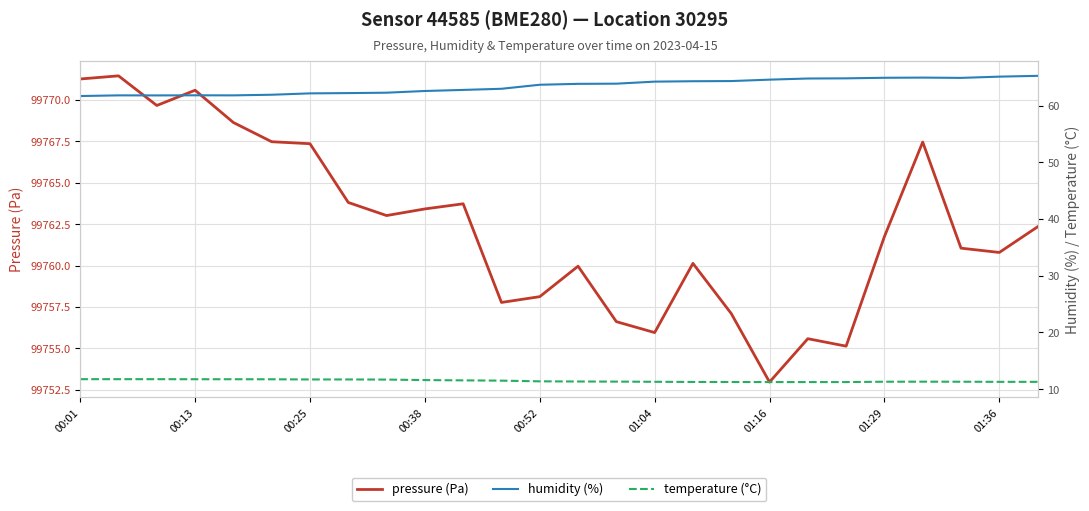

Reading left to right, list all the values displayed in this chart.

pressure (Pa): 99771.3	99771.5	99769.7	99770.6	99768.6	99767.5	99767.4	99763.8	99763.0	99763.4	99763.7	99757.8	99758.1	99760.0	99756.6	99755.9	99760.1	99757.1	99753.0	99755.6	99755.1	99761.8	99767.5	99761.1	99760.8	99762.3
humidity (%): 61.7	61.8	61.8	61.8	61.8	61.9	62.1	62.2	62.3	62.6	62.8	63.0	63.7	63.8	63.9	64.2	64.3	64.3	64.6	64.8	64.8	64.9	64.9	64.9	65.1	65.2
temperature (°C): 11.8	11.8	11.8	11.8	11.8	11.8	11.7	11.7	11.7	11.6	11.6	11.5	11.4	11.4	11.3	11.3	11.3	11.3	11.3	11.3	11.3	11.3	11.3	11.3	11.3	11.3